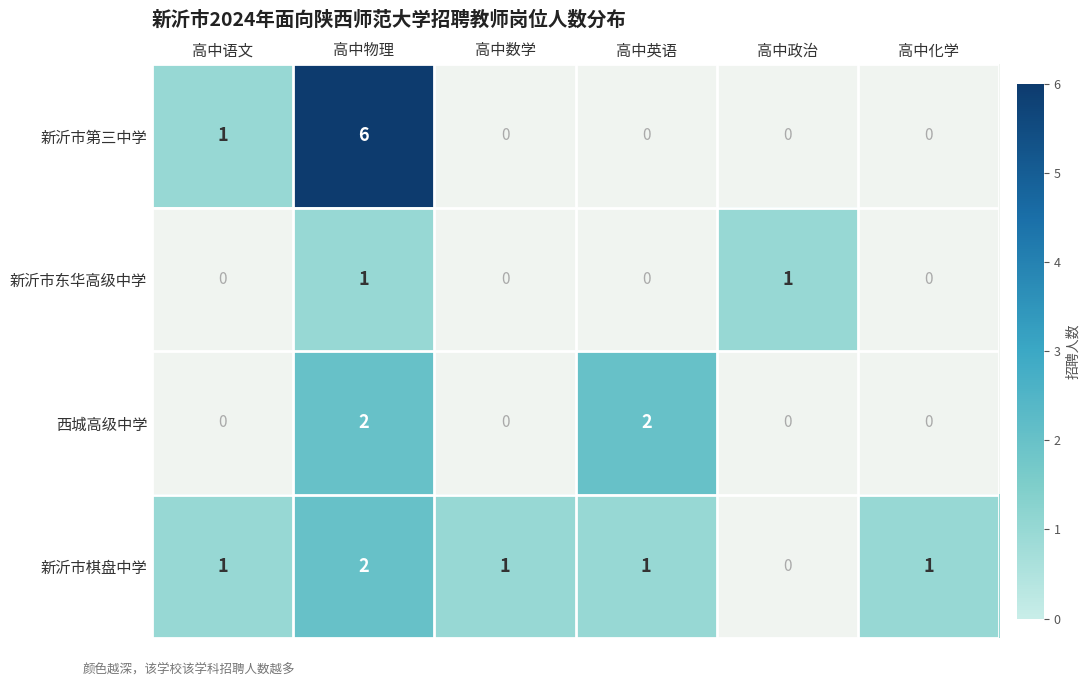

What is the sum of all 西城高级中学 values?

4